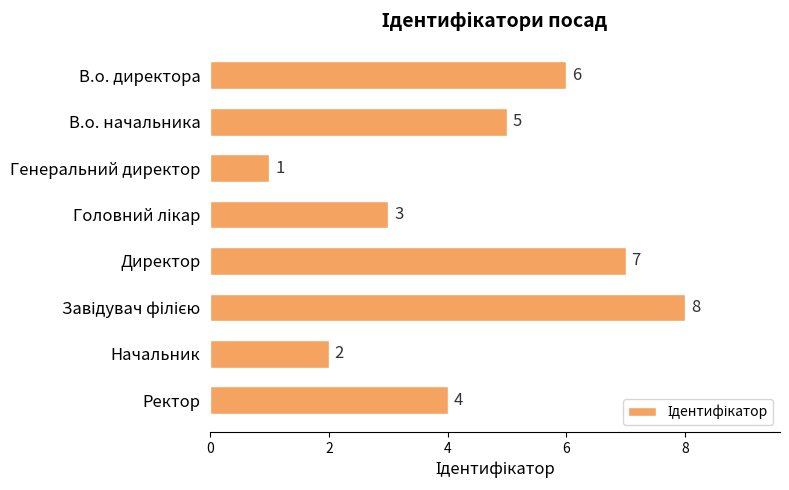

What is the sum of the values at Начальник and Директор?

9